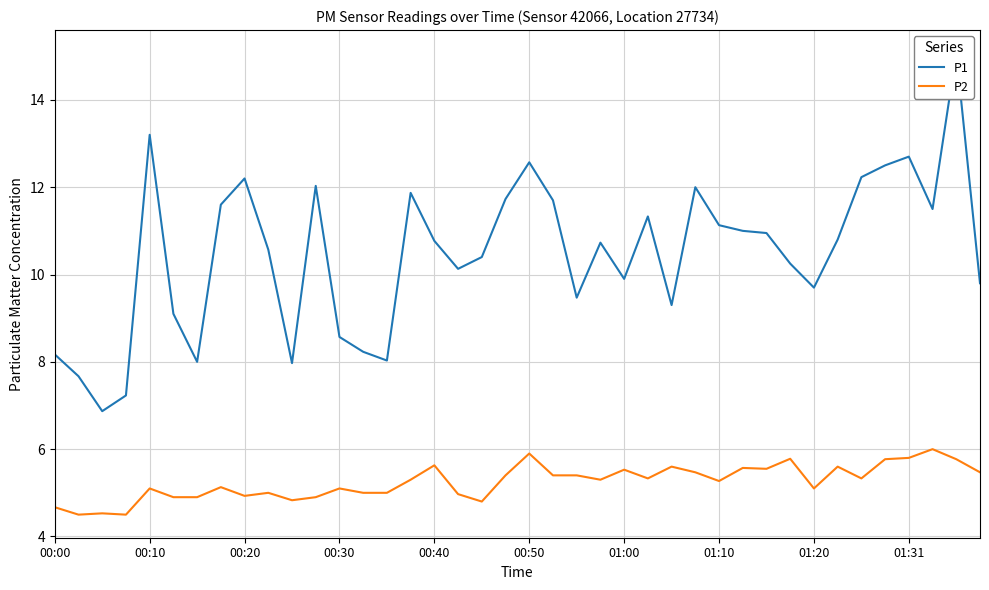

What is the sum of all P1 values?

419.0